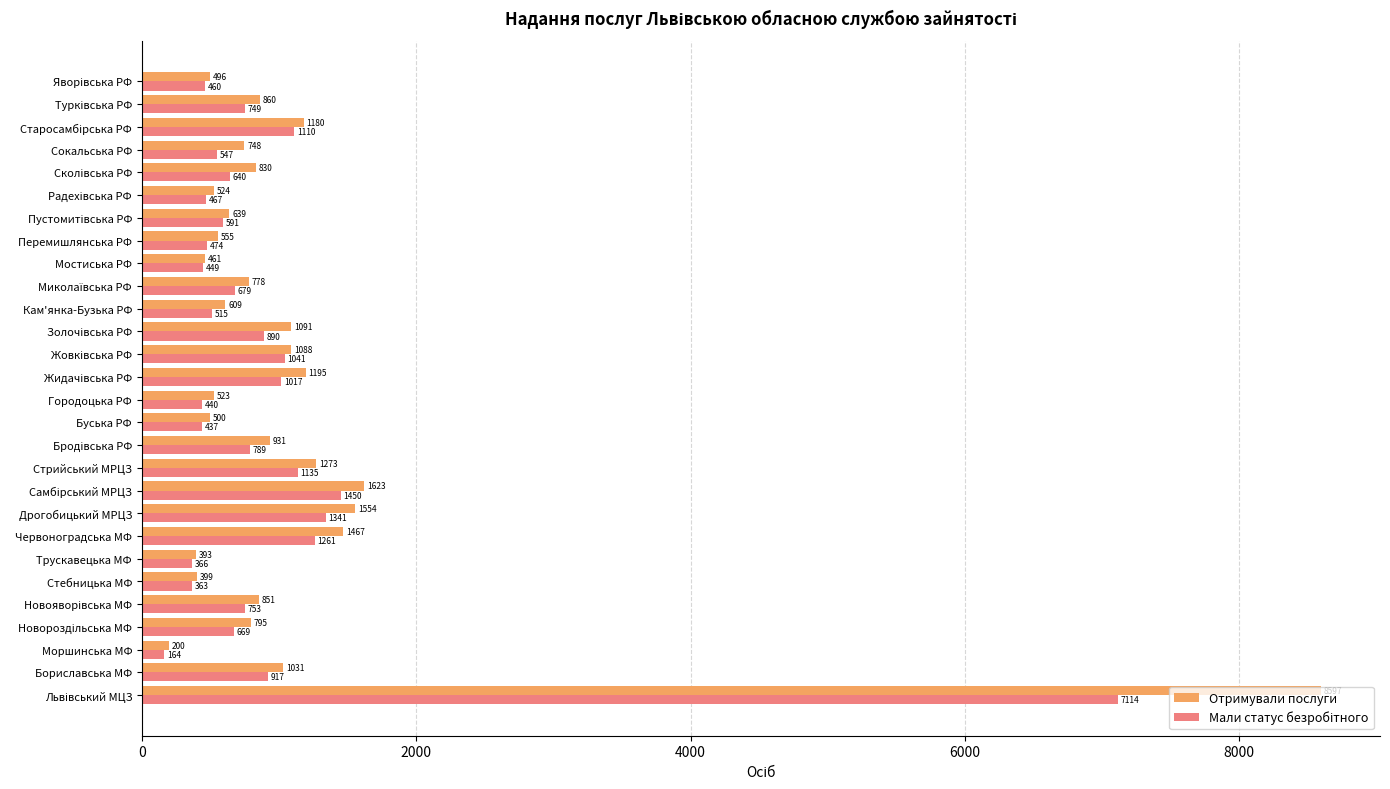

What is the maximum value shown in the chart?

8597